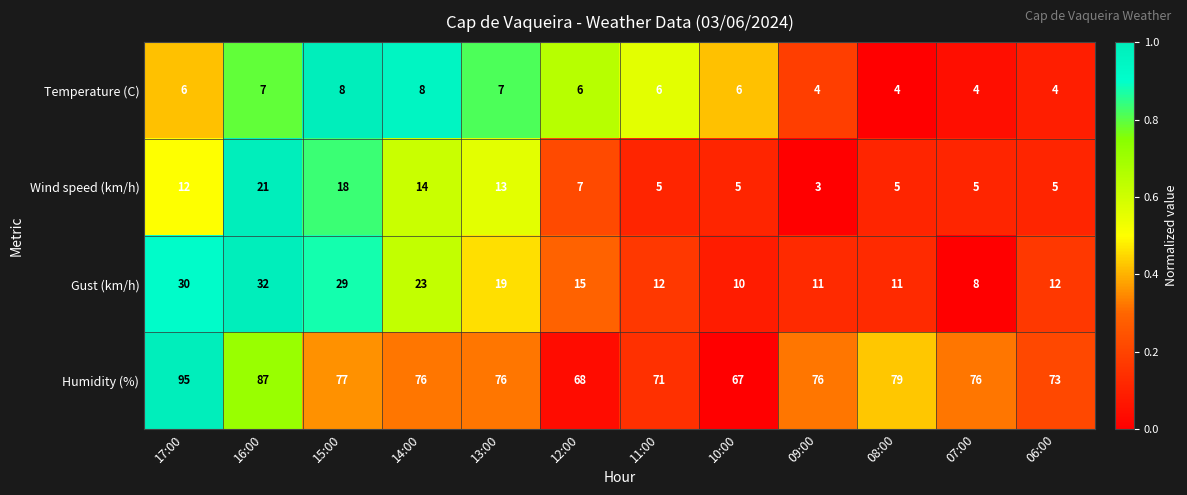

At how many categories does at least one series exceed 20?

12